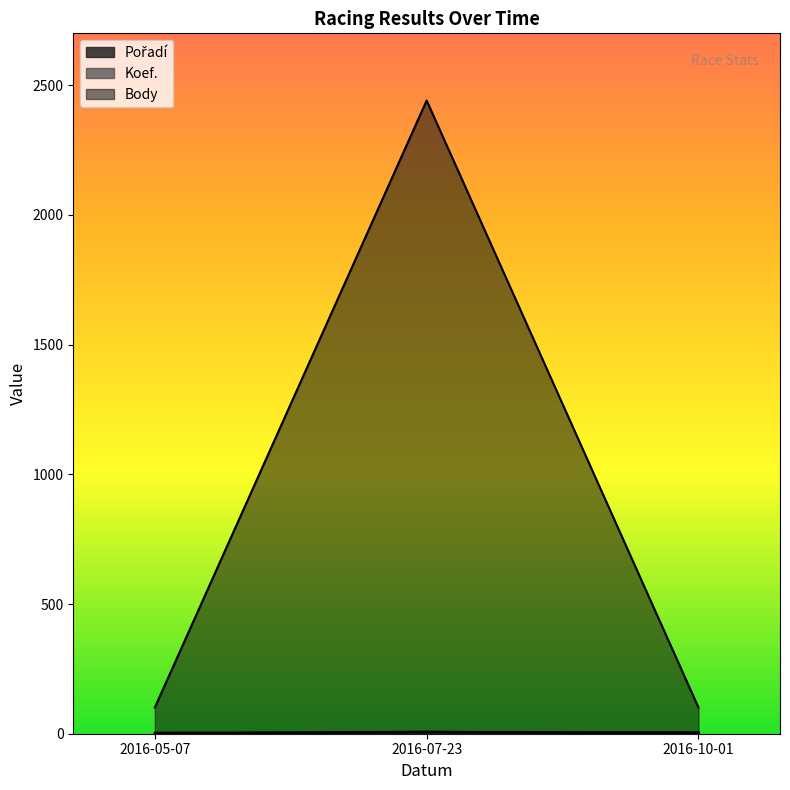

The Koef. series shows 8 at 2016-07-23. True or false?

True